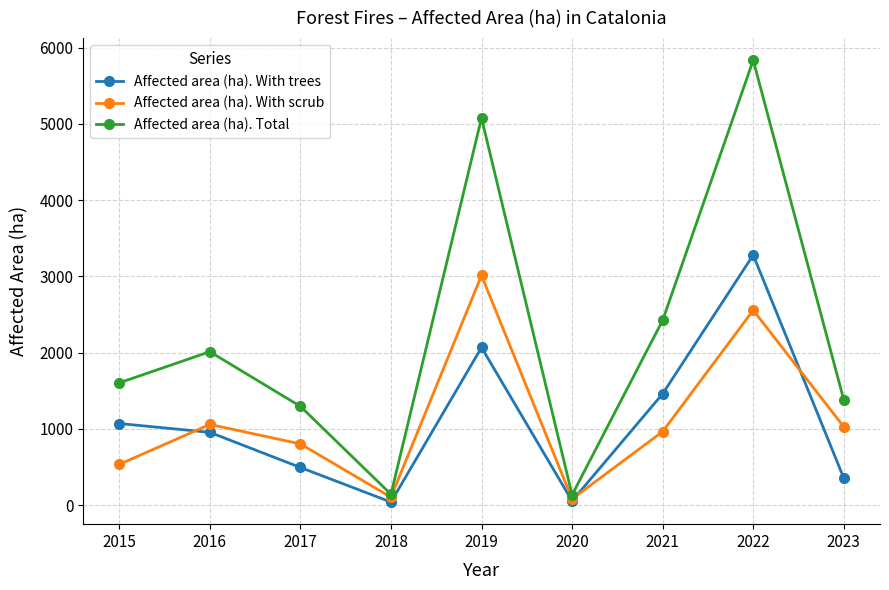

At 2017, list the series in order from largest to smallest.

Affected area (ha). Total, Affected area (ha). With scrub, Affected area (ha). With trees